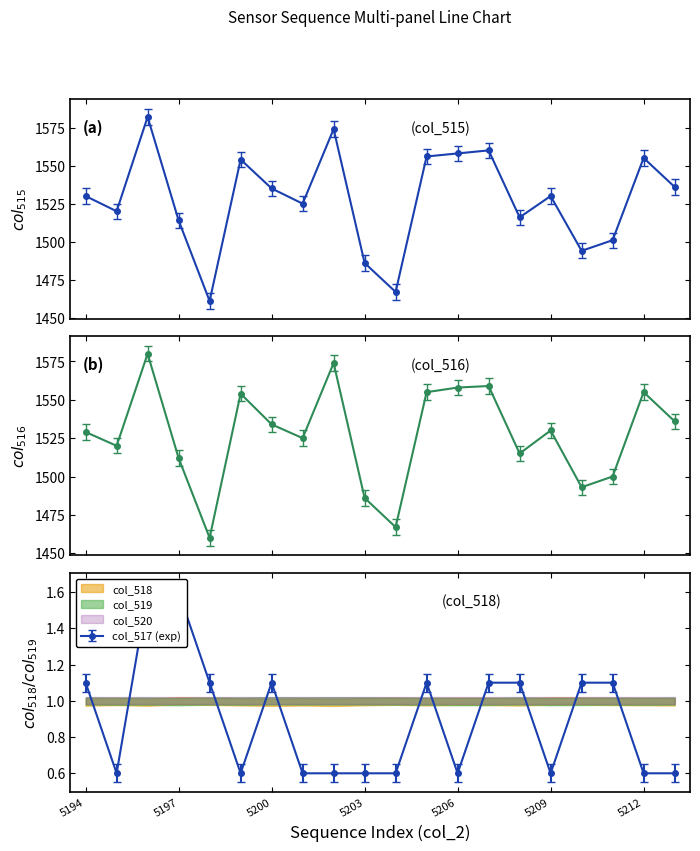

List the series in order of their peak value, highest first.

col_515, col_516